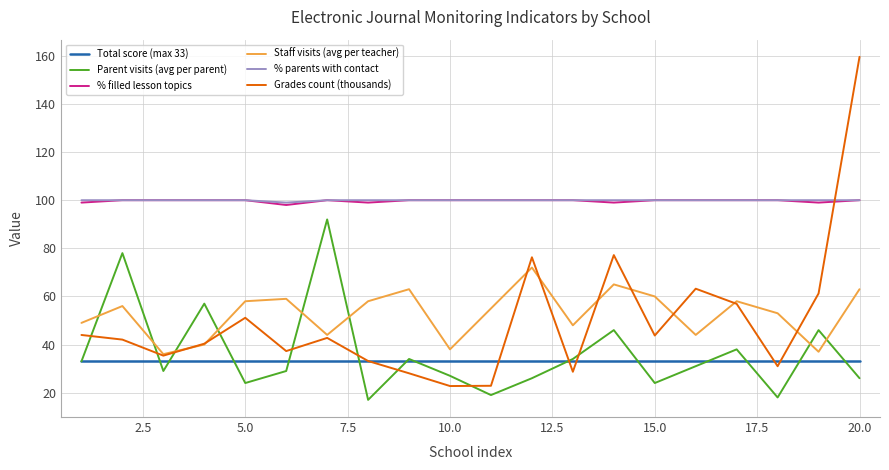

Which series has the widest spread of values?

Grades count (thousands)